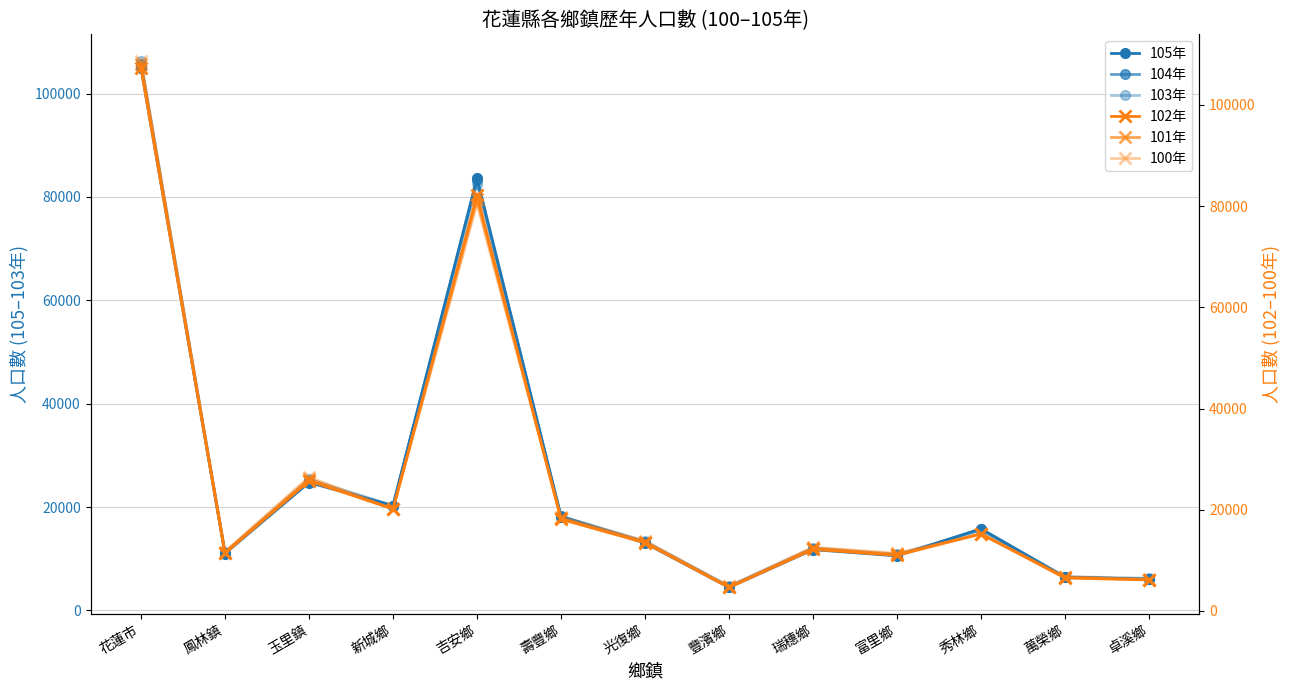

What position from the left is 光復鄉?

7